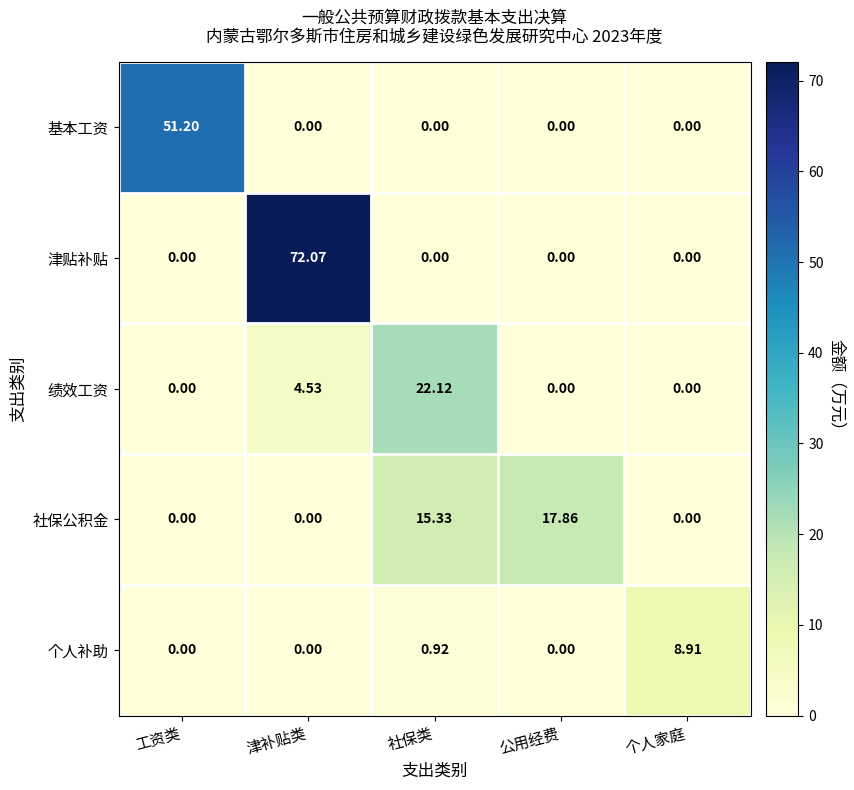

How many distinct data groups are displayed?

5